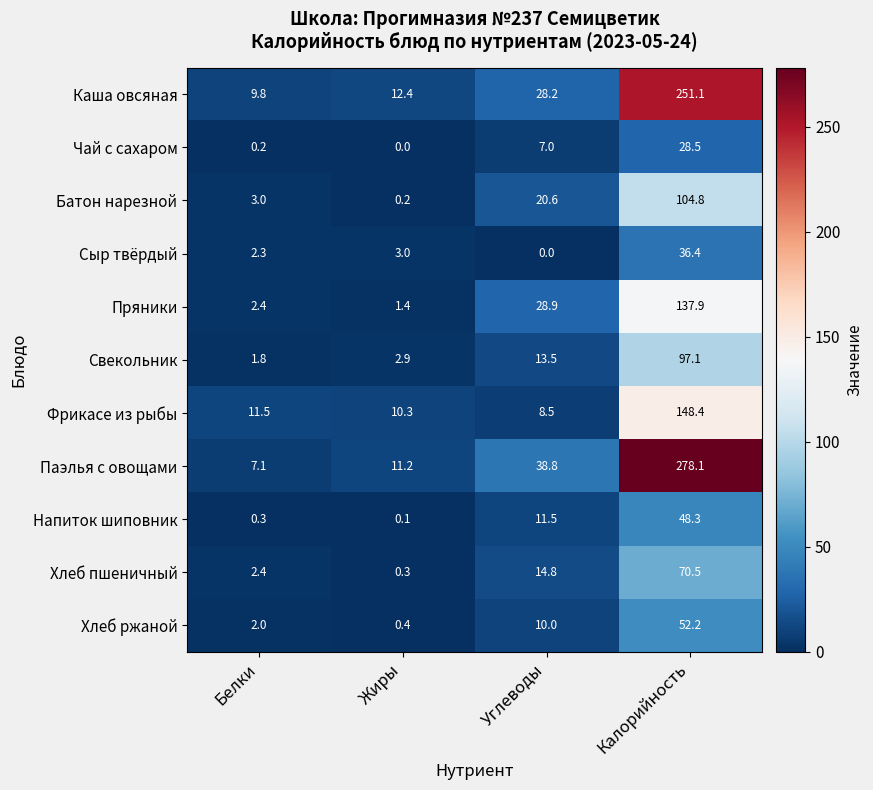

What is the total value across all series at Белки?

42.8